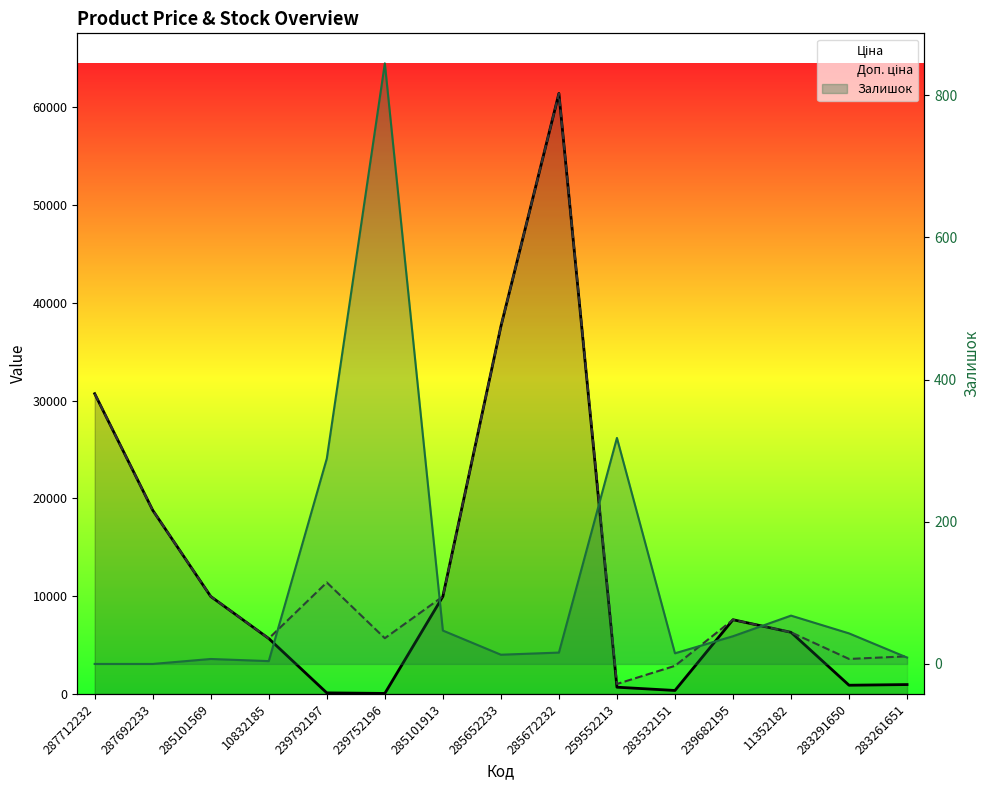

What is the sum of the Ціна values at 285652233 and 239682195?

45190.2